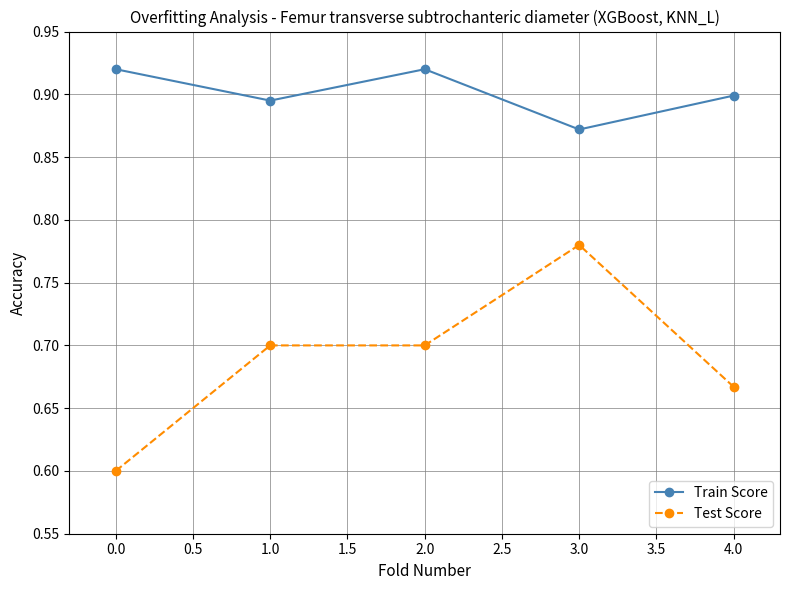

What is the difference between the highest and lowest values at 0.0?

0.3